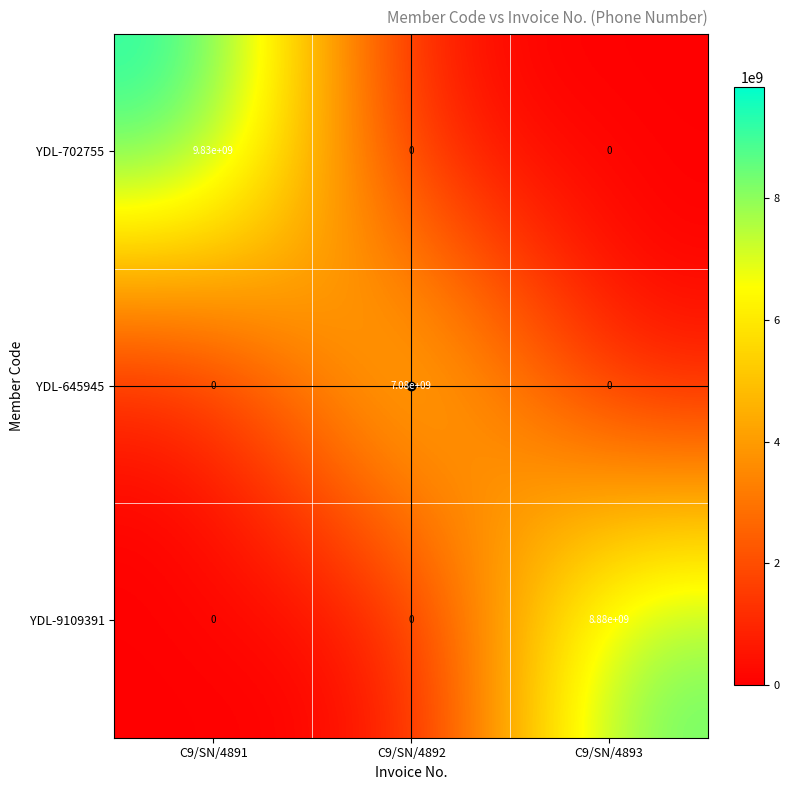

Which series changed the most between C9/SN/4892 and C9/SN/4893?

YDL-9109391